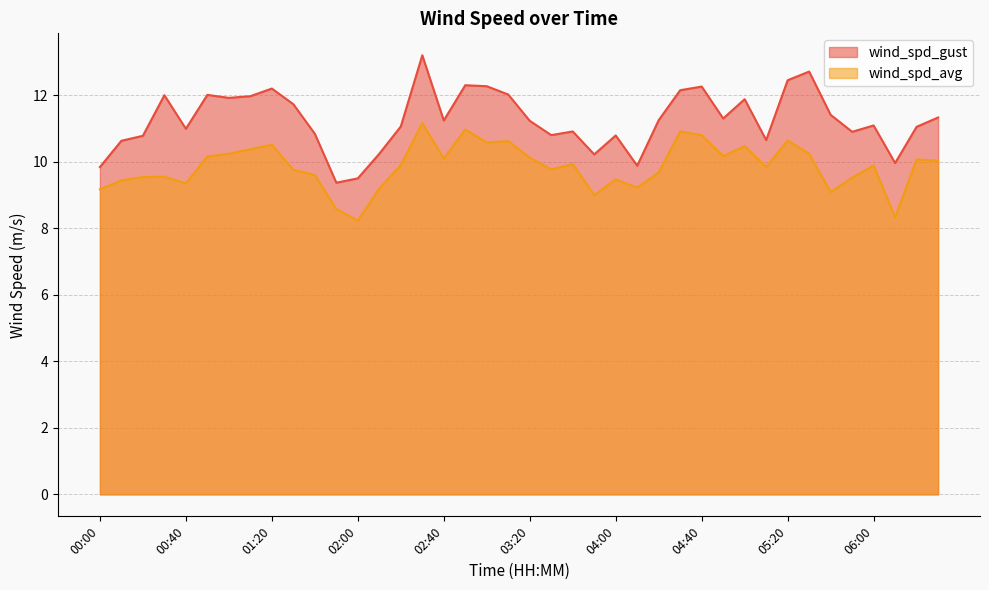

How many distinct data groups are displayed?

2